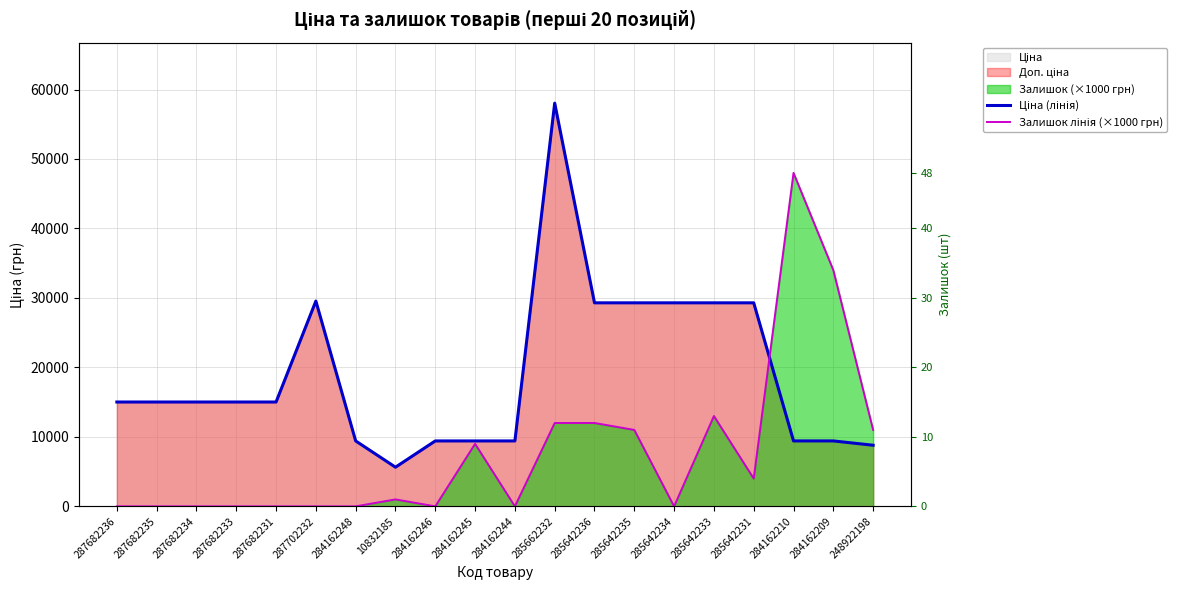

Which series ends up on top after the final intersection of Ціна (лінія) and Залишок лінія (×1000 грн)?

Залишок лінія (×1000 грн)